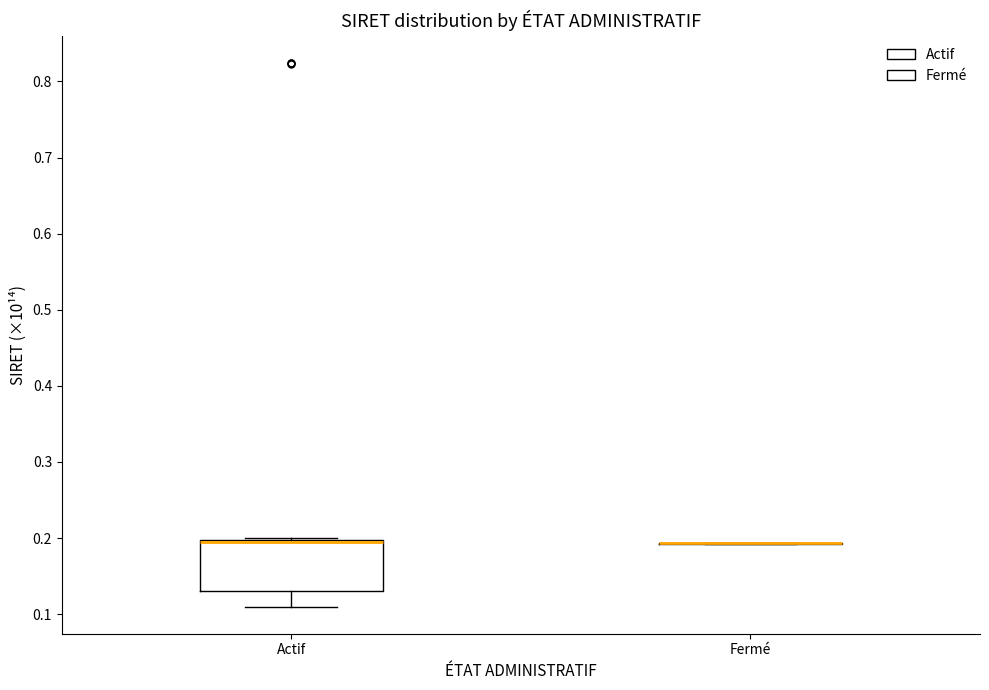

Which box is the tallest, from its lower edge to its upper edge?

Actif